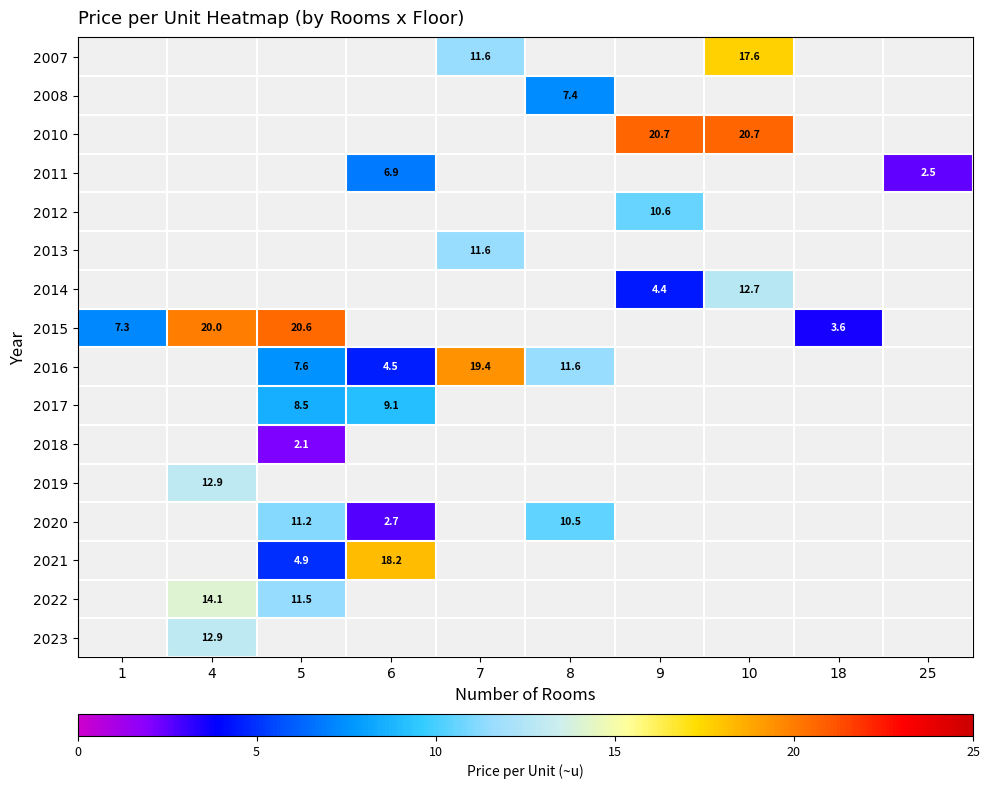

The 2007 series shows 17.6 at 10. True or false?

True